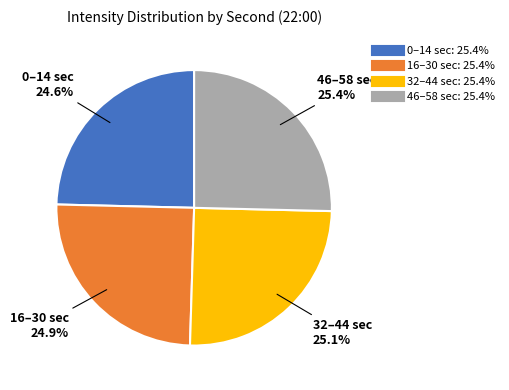

Does any single category account for the majority?

No